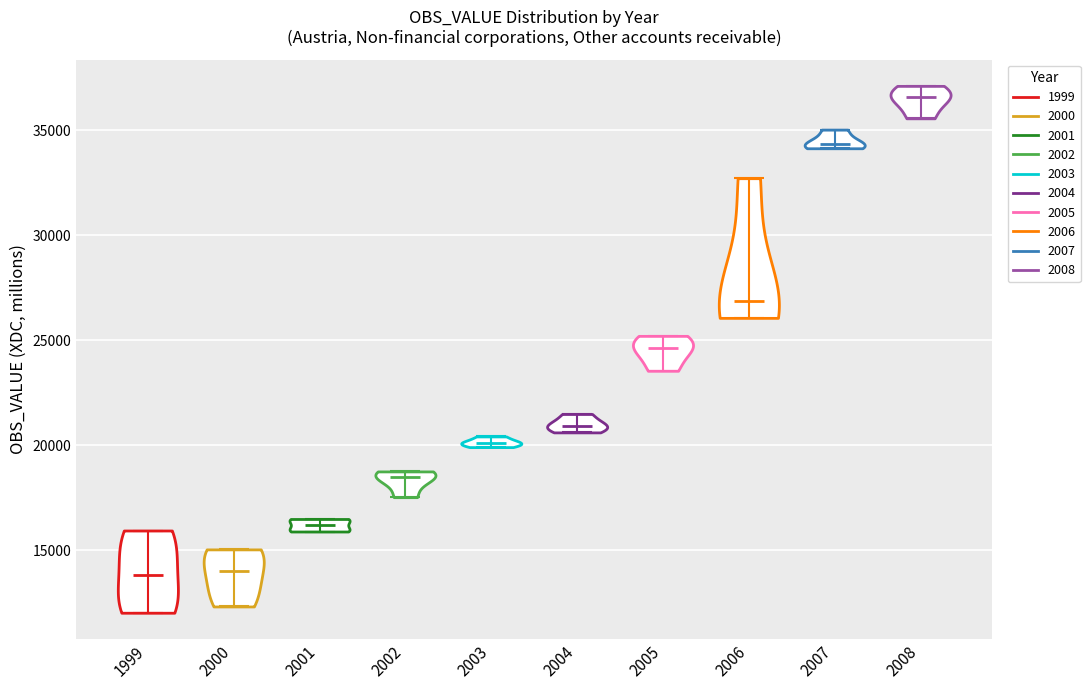

What is the highest point the violin at x = 2005 reaches on the y-axis? The values are not printed on the chart, so give them approximately, as read against the axis.

25000